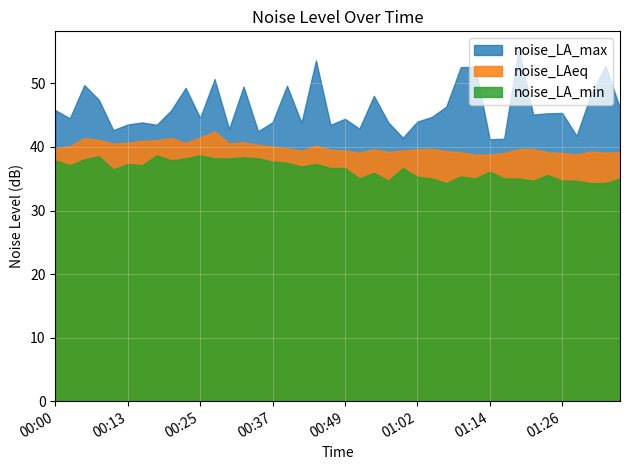

What is the sum of all noise_LA_max values?

1844.2